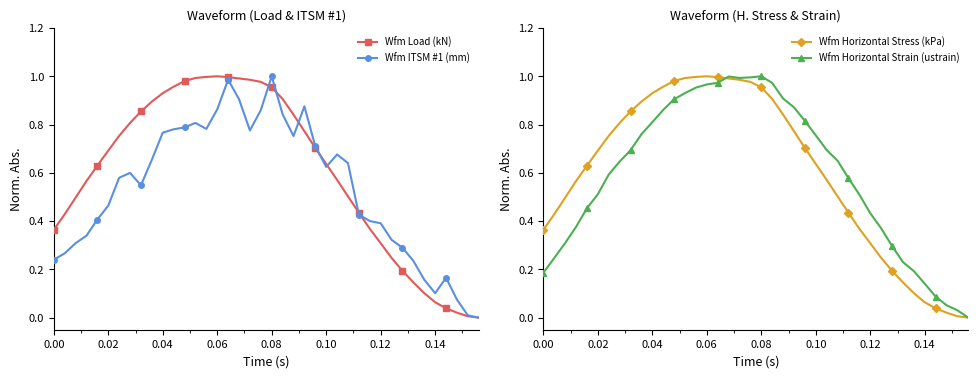

True or false: Wfm Load (kN) has a value of 0.4 at 0.08.

False